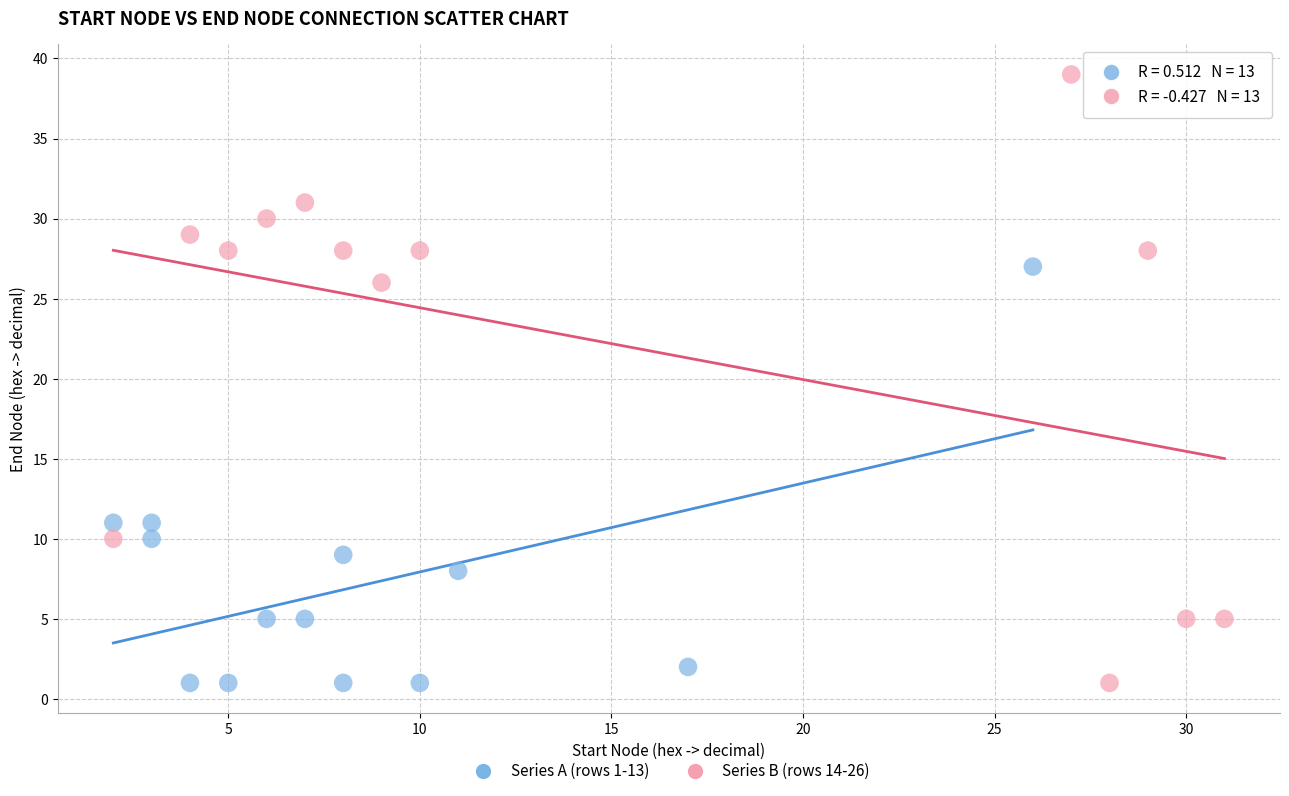

Which series reaches the maximum Y coordinate?

Series B (rows 14-26)